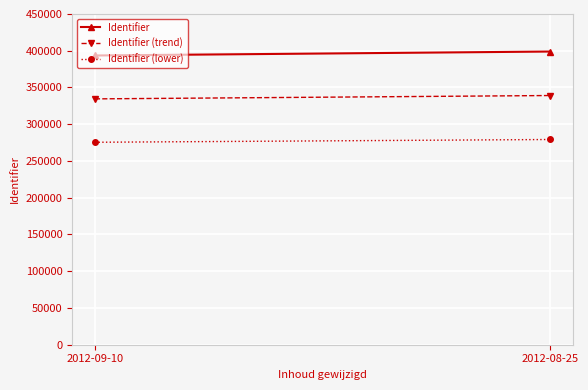

Reading left to right, list all the values displayed in this chart.

Identifier: 393537.0	398911.0
Identifier (trend): 334506.5	339074.3
Identifier (lower): 275475.9	279237.7